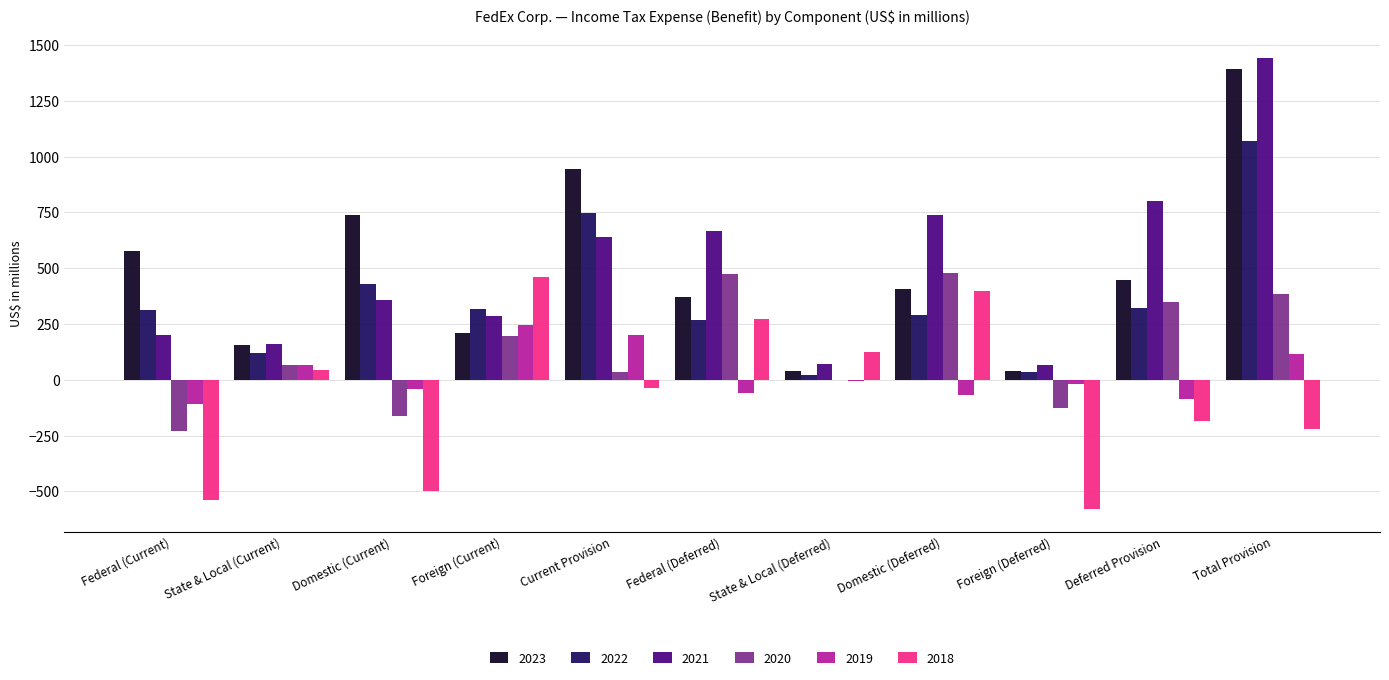

Which series changed the most between State & Local (Current) and Domestic (Current)?

2023